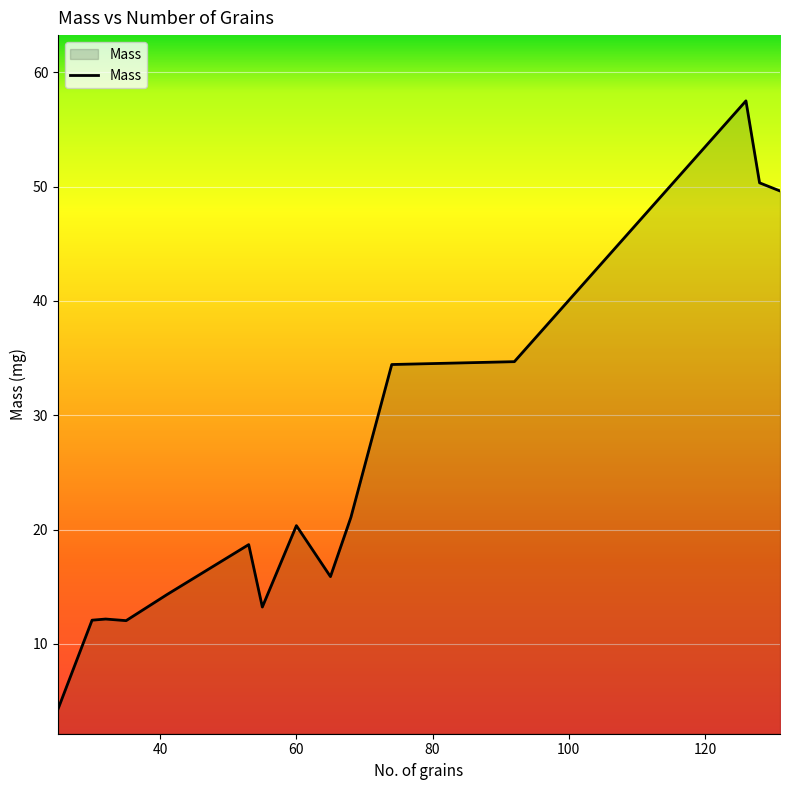

What is the smallest value displayed?

4.3